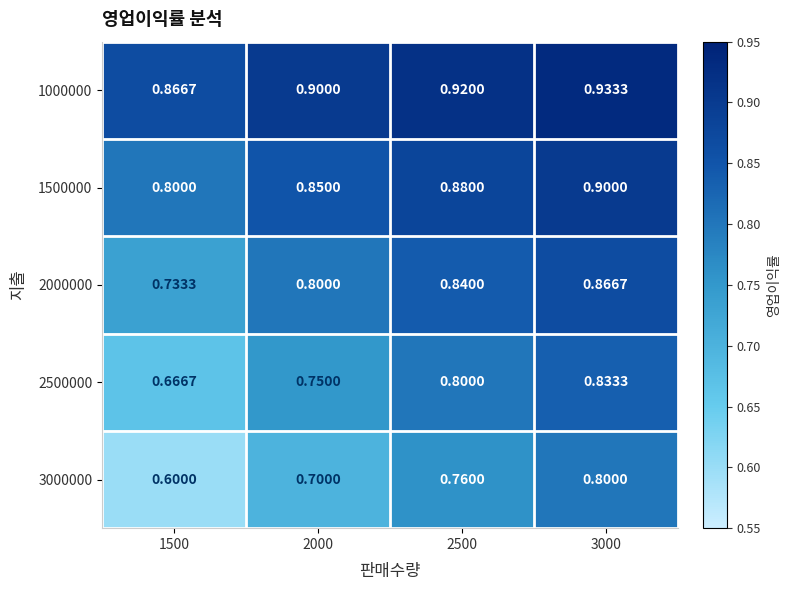

Is the value of 1500000 at 3000 greater than the value of 1000000 at 2500?

No